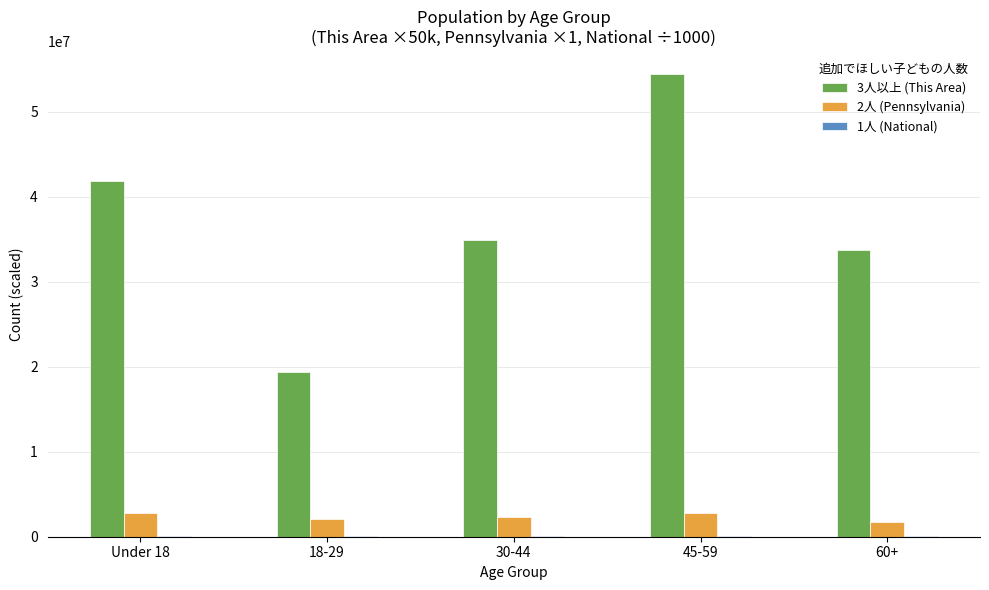

Is it true that 3人以上 (This Area) equals 26073178.6 at 18-29?

False